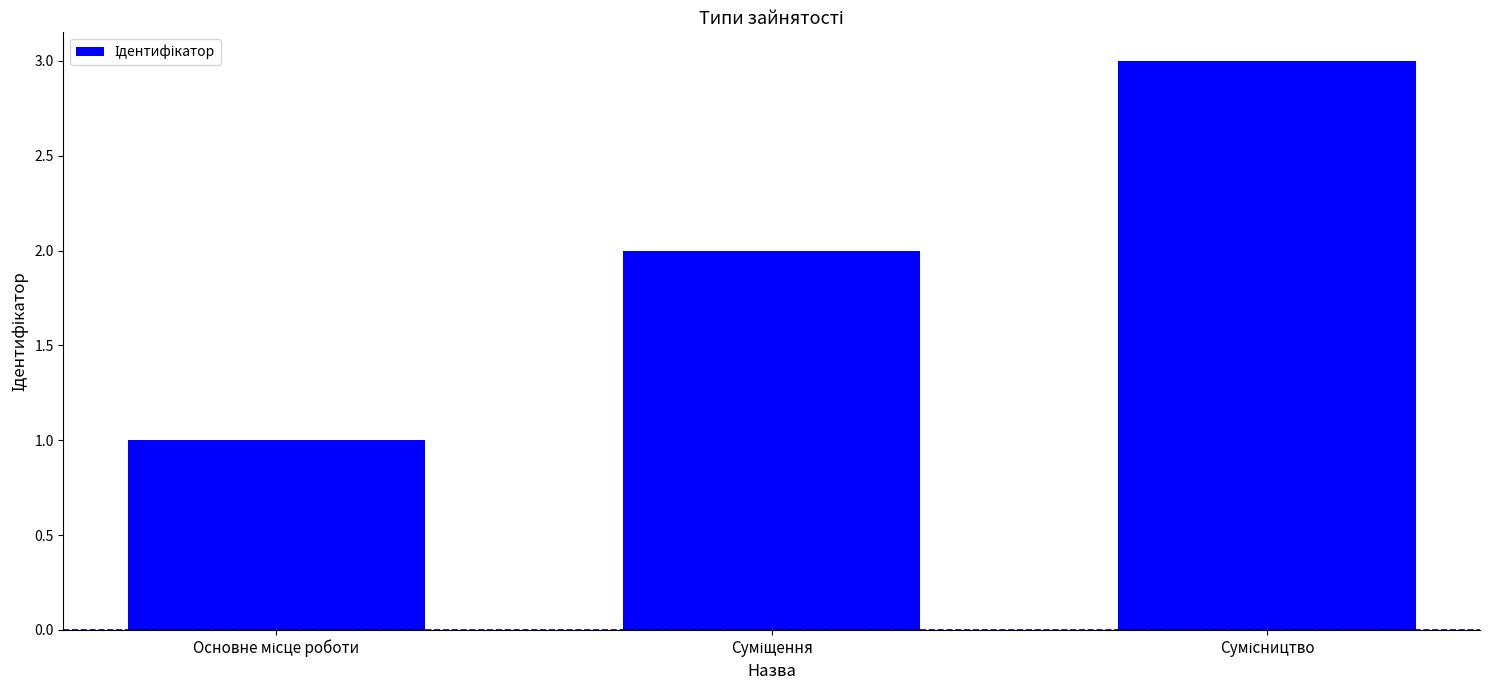

What is the maximum value shown in the chart?

3